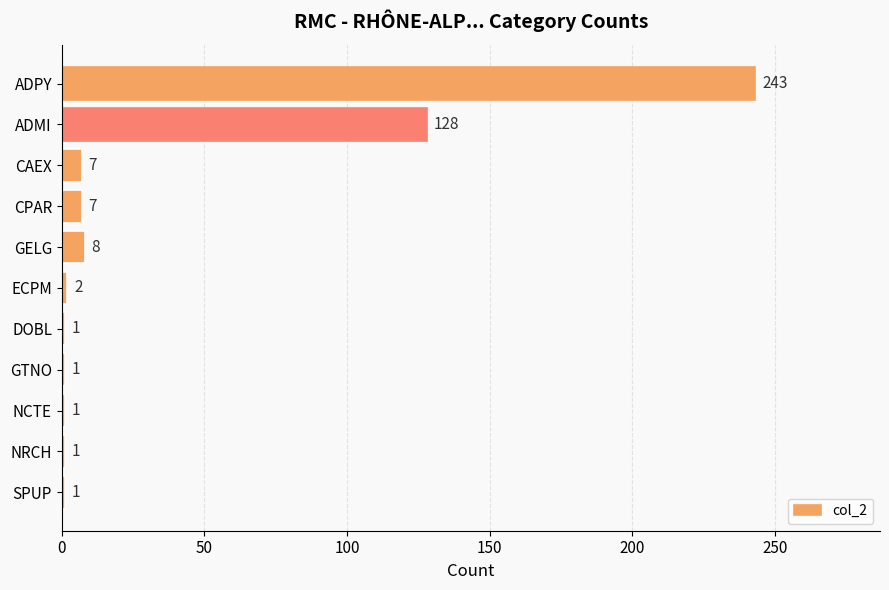

Which has a higher value, ADPY or CPAR?

ADPY